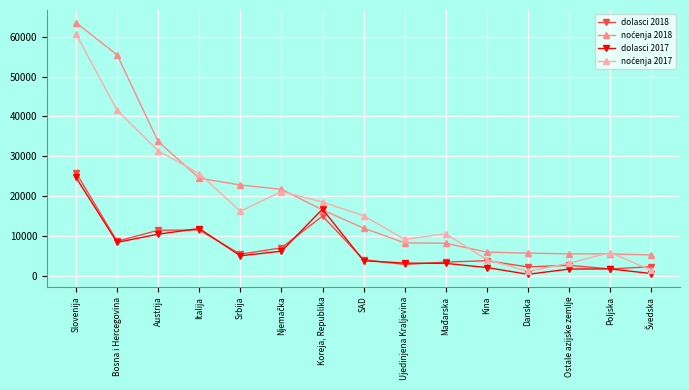

What is the label of the 8th point from the right?

SAD